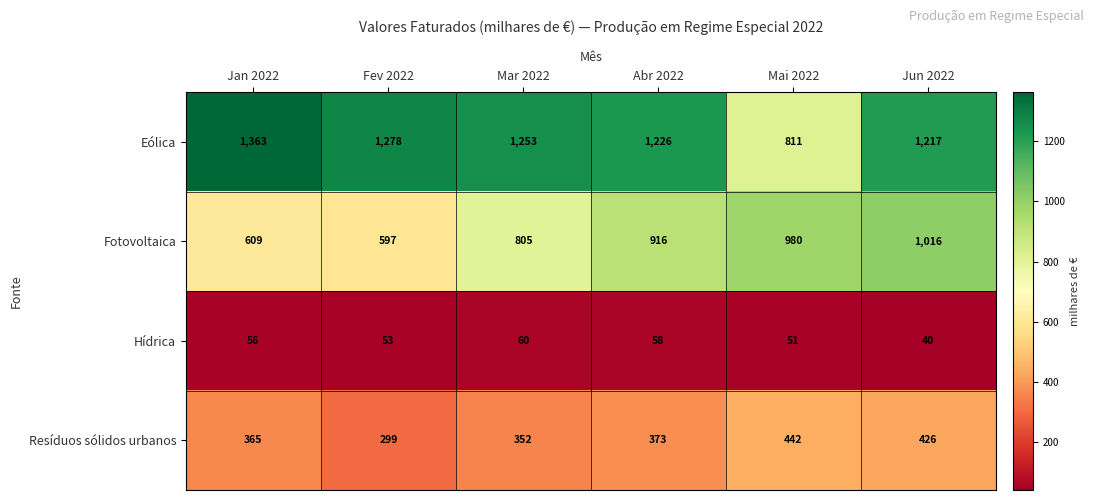

At Jun 2022, list the series in order from largest to smallest.

Eólica, Fotovoltaica, Resíduos sólidos urbanos, Hídrica